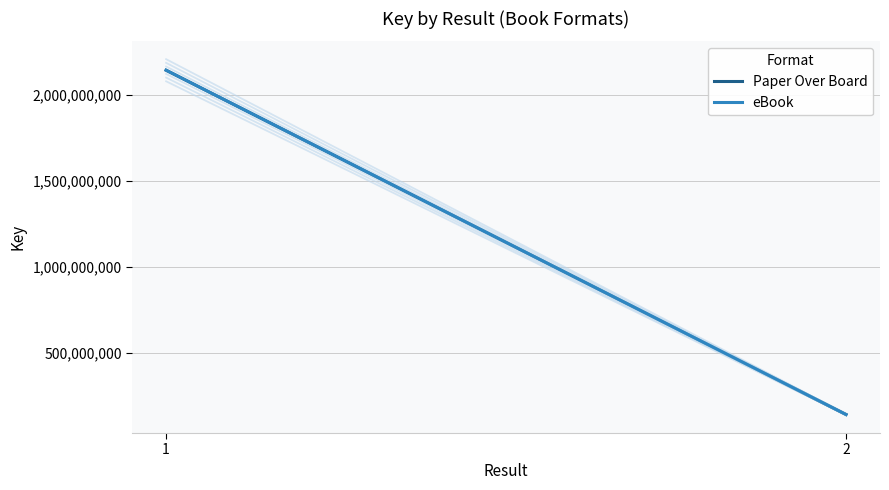

At which category is the sum across all series the highest?

1